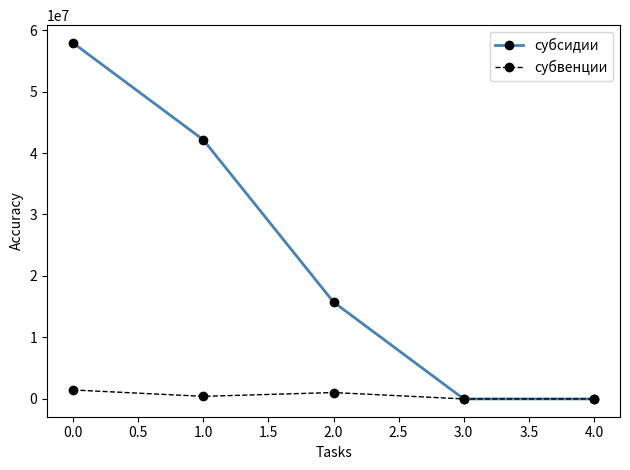

At which label is субсидии closest to 28951288?

2.0